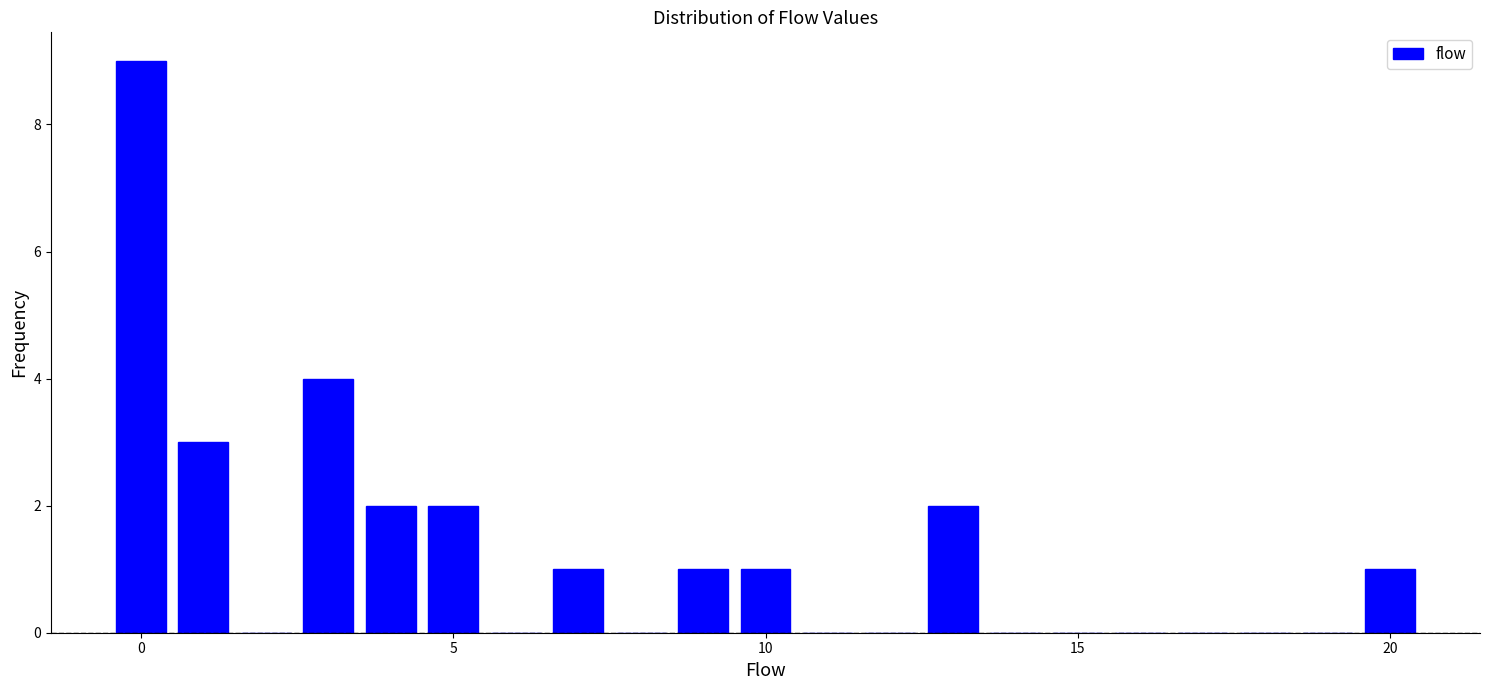

Read against the x-axis, roughly where is the centre of the tallest bar?

0.0